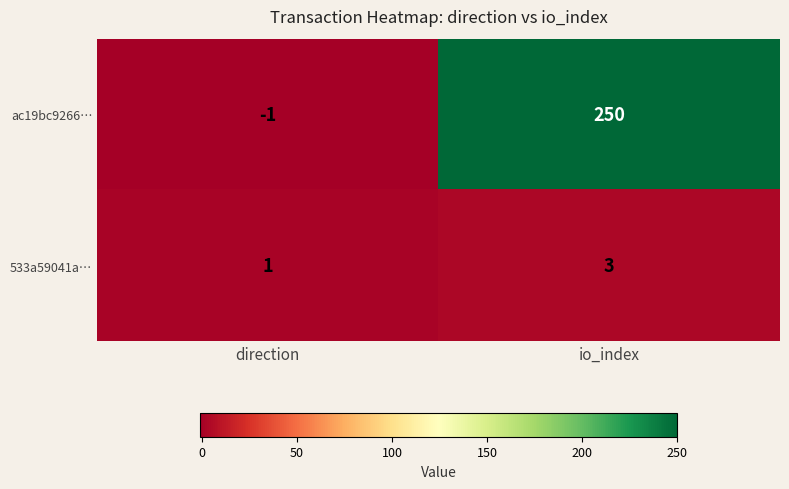

Which series changed the most between direction and io_index?

ac19bc9266…